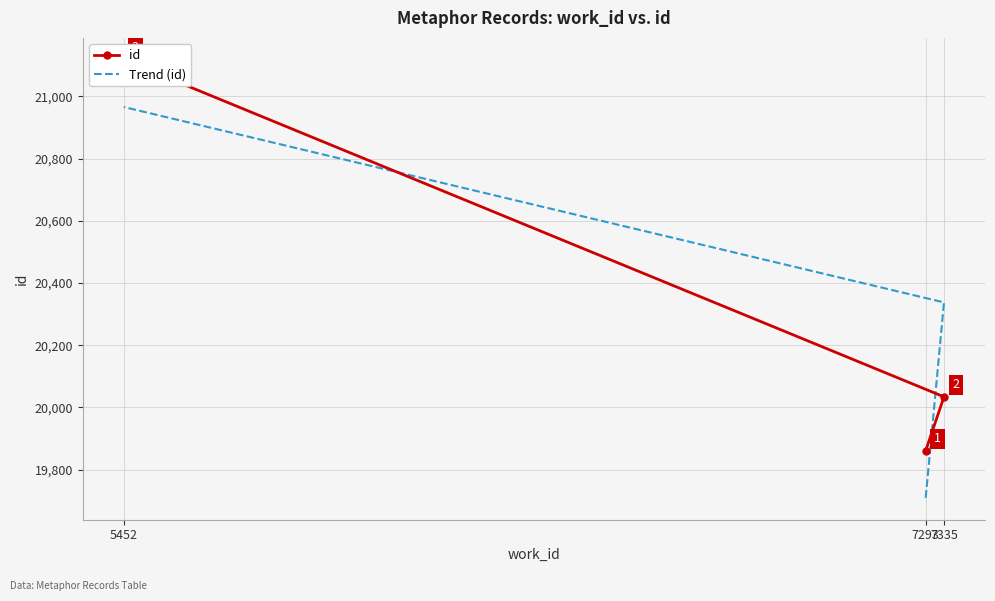

Read the Trend (id) value at 7293.

19709.2